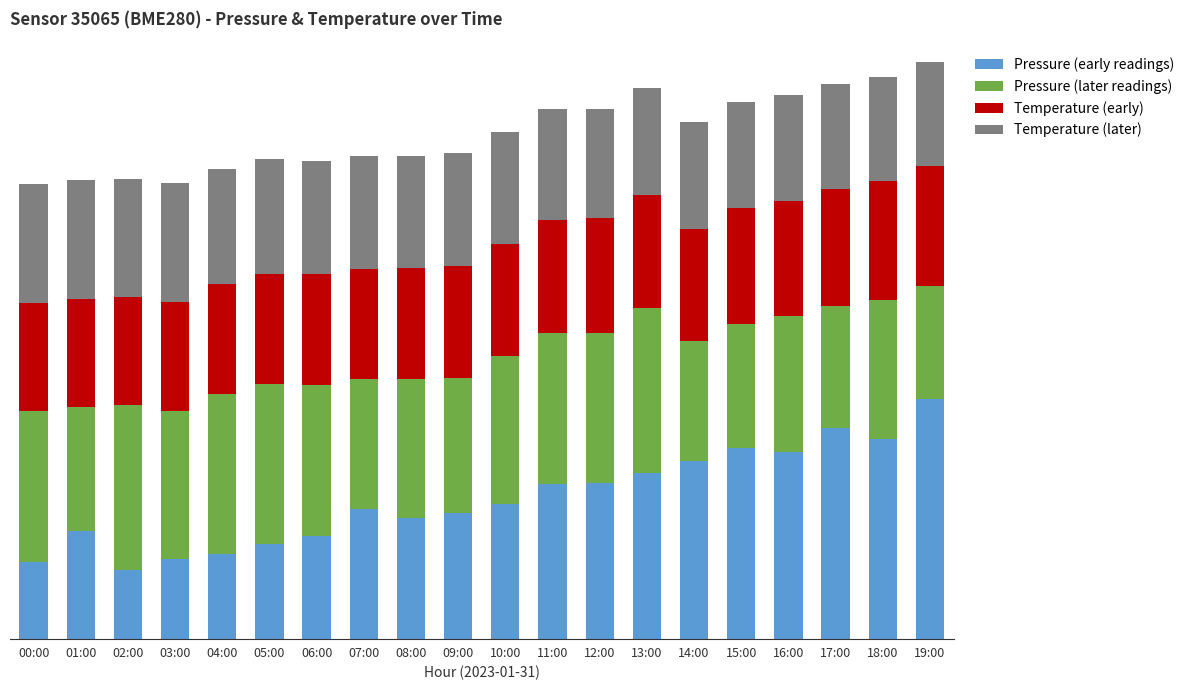

Which series has the widest spread of values?

Pressure (early readings)